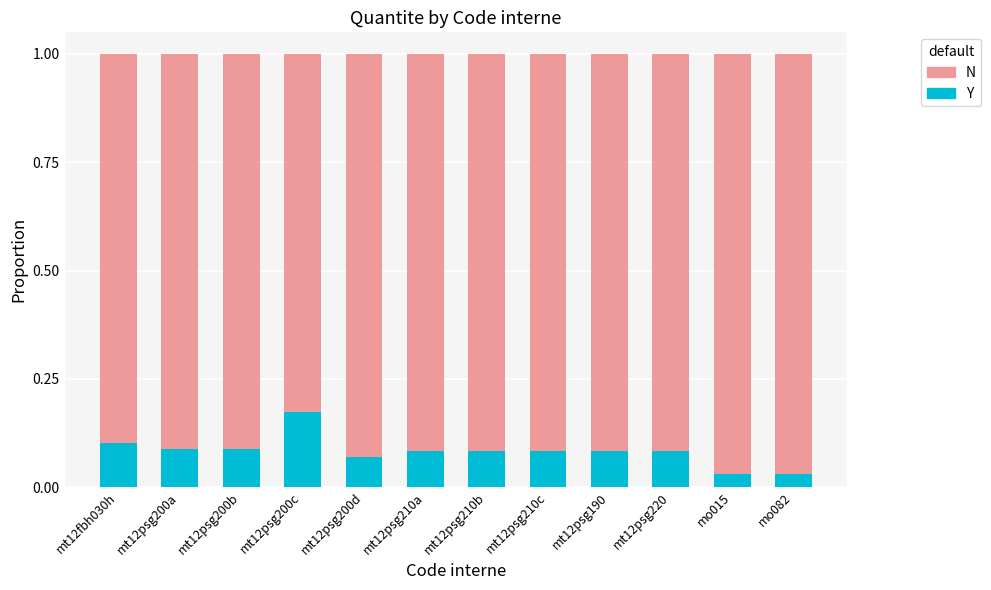

How many Y values are between 0 and 1?

12